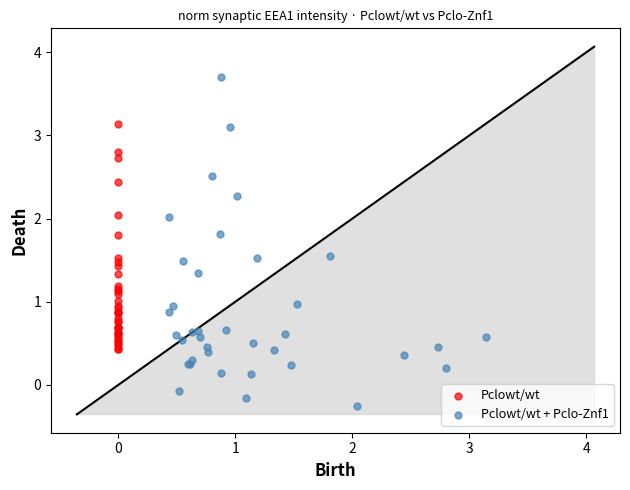

Which series has the widest spread of Y values?

Pclowt/wt + Pclo-Znf1